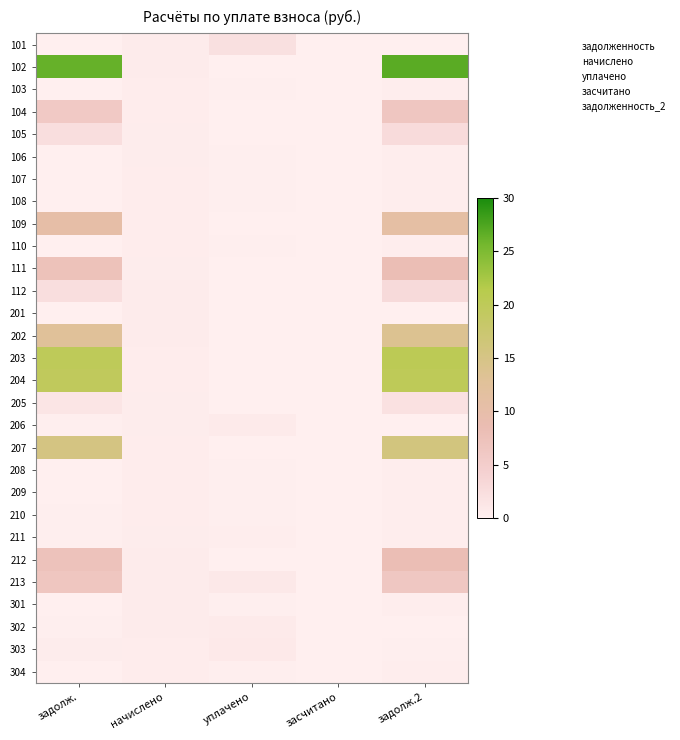

Rank the series by their maximum value, from highest to lowest.

102, 203, 204, 207, 202, 109, 212, 111, 213, 104, 112, 105, 101, 205, 303, 302, 206, 201, 301, 211, 107, 103, 108, 106, 110, 209, 208, 210, 304